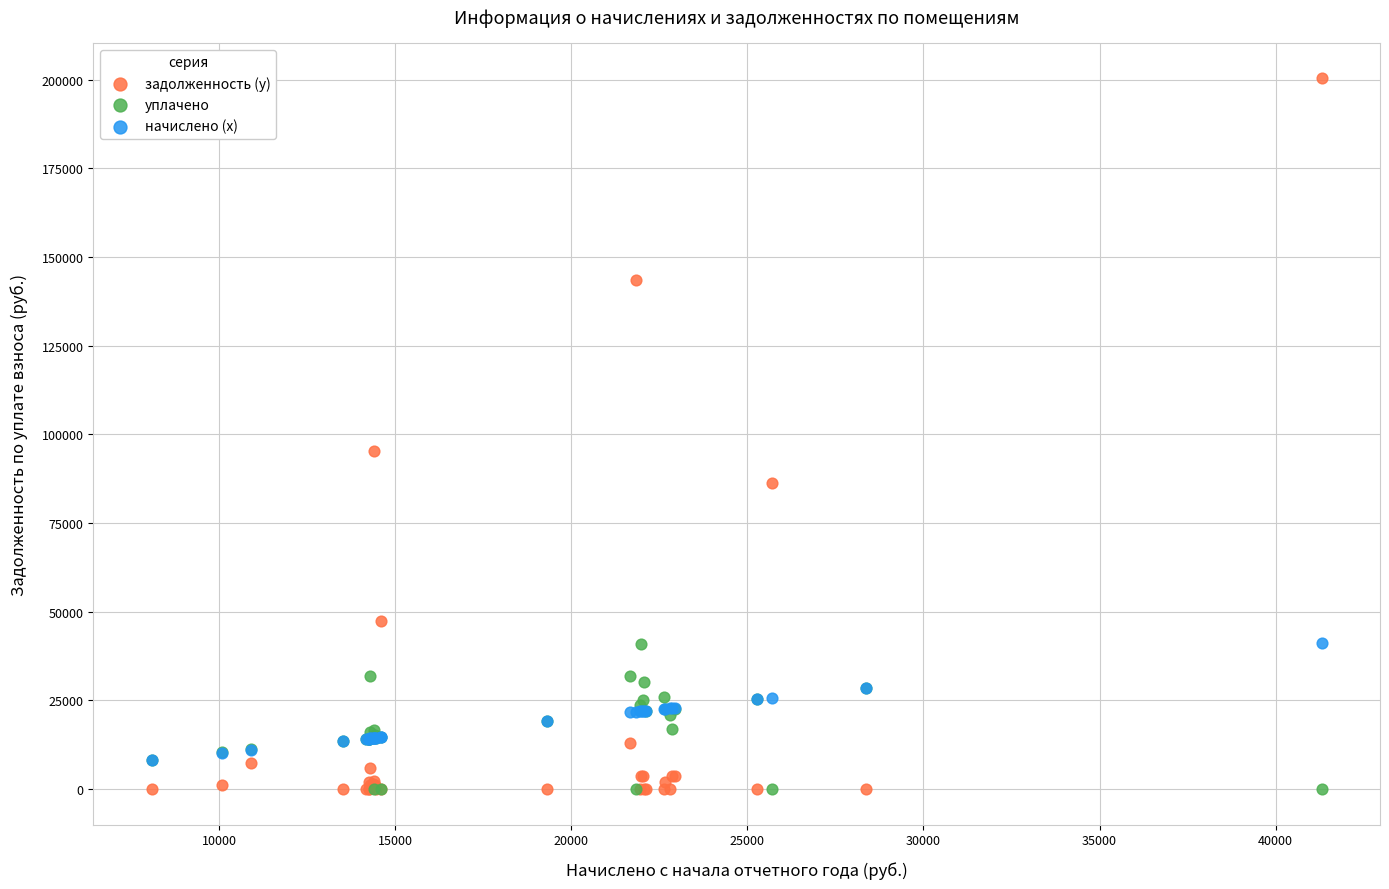

Across all series, what Y value is closest to 100151?

95199.2